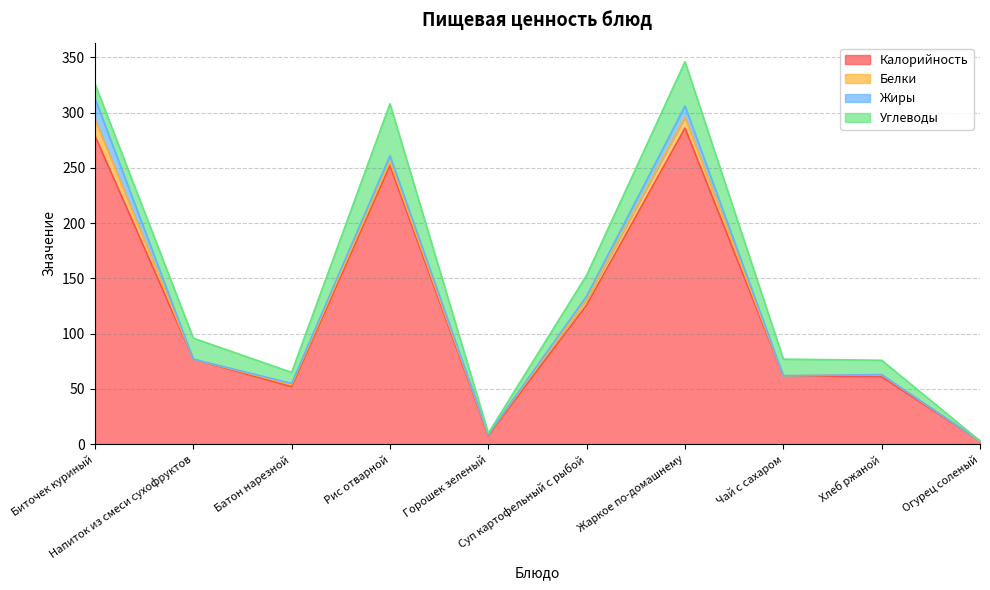

List the series in order of their peak value, lowest first.

Белки, Жиры, Углеводы, Калорийность